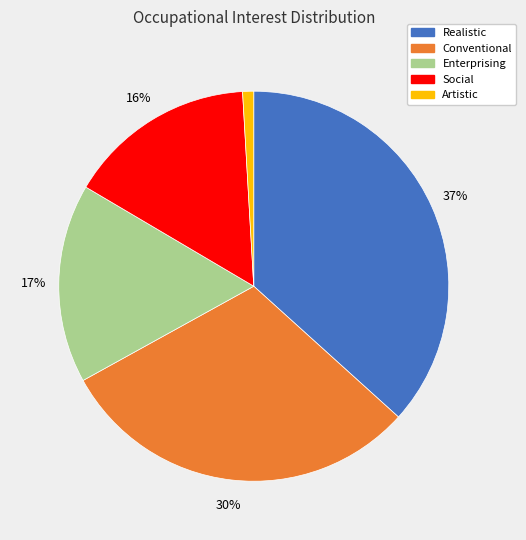

Combined, do Conventional and Enterprising account for over 50%?

No